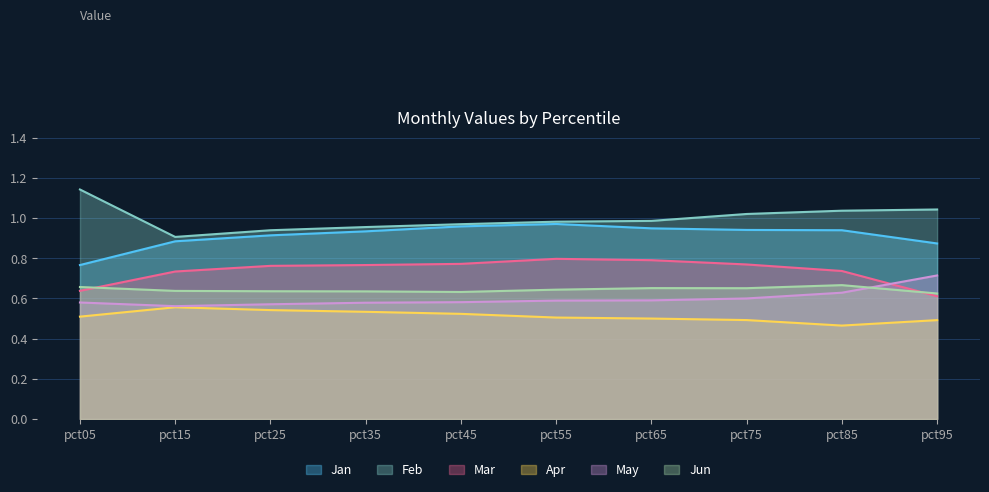

Rank the series at pct85 from highest to lowest value.

Feb, Jan, Mar, Jun, May, Apr